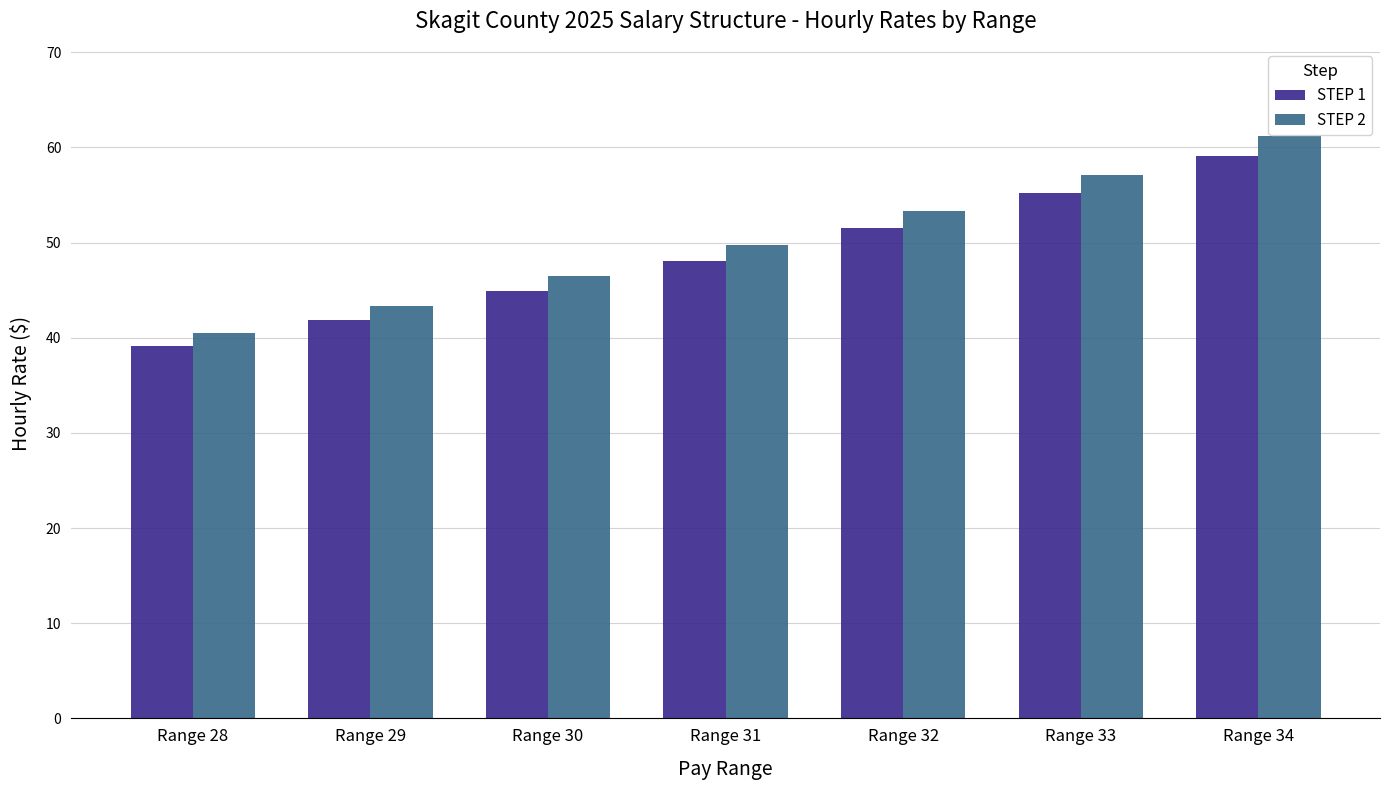

Rank the series at Range 29 from highest to lowest value.

STEP 2, STEP 1